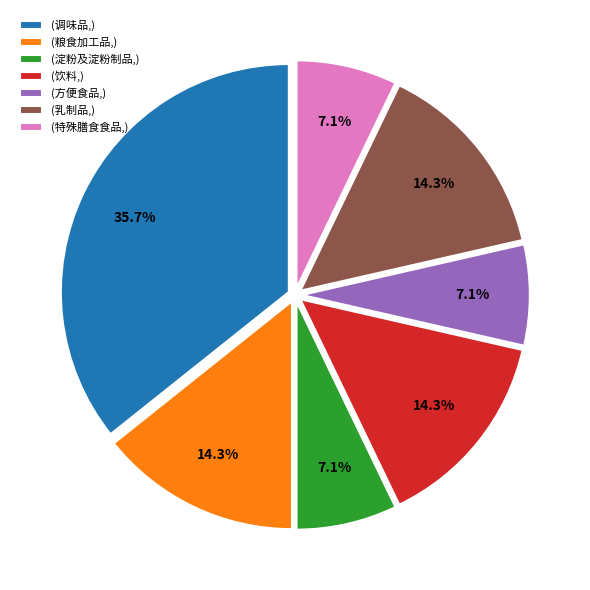

Is there any slice that represents more than half of the pie?

No